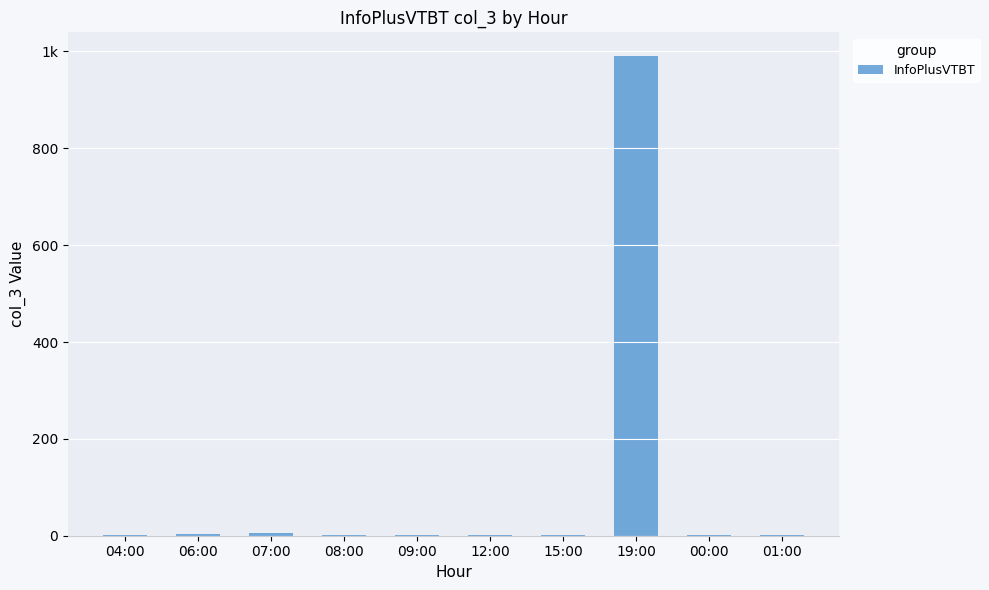

What is the label of the 5th bar from the left?

09:00